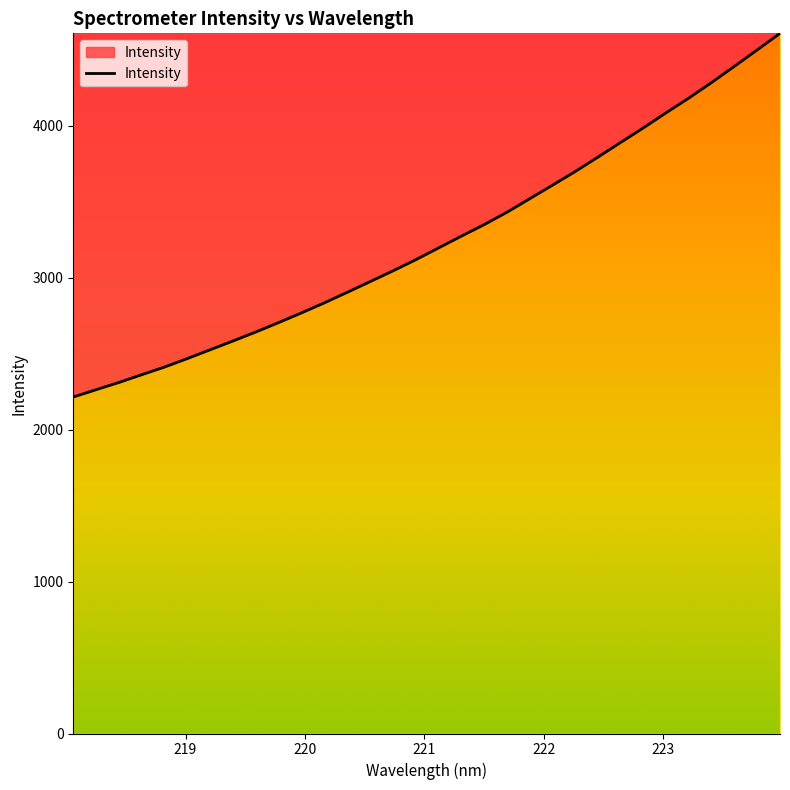

What is the minimum value shown in the chart?

2215.4